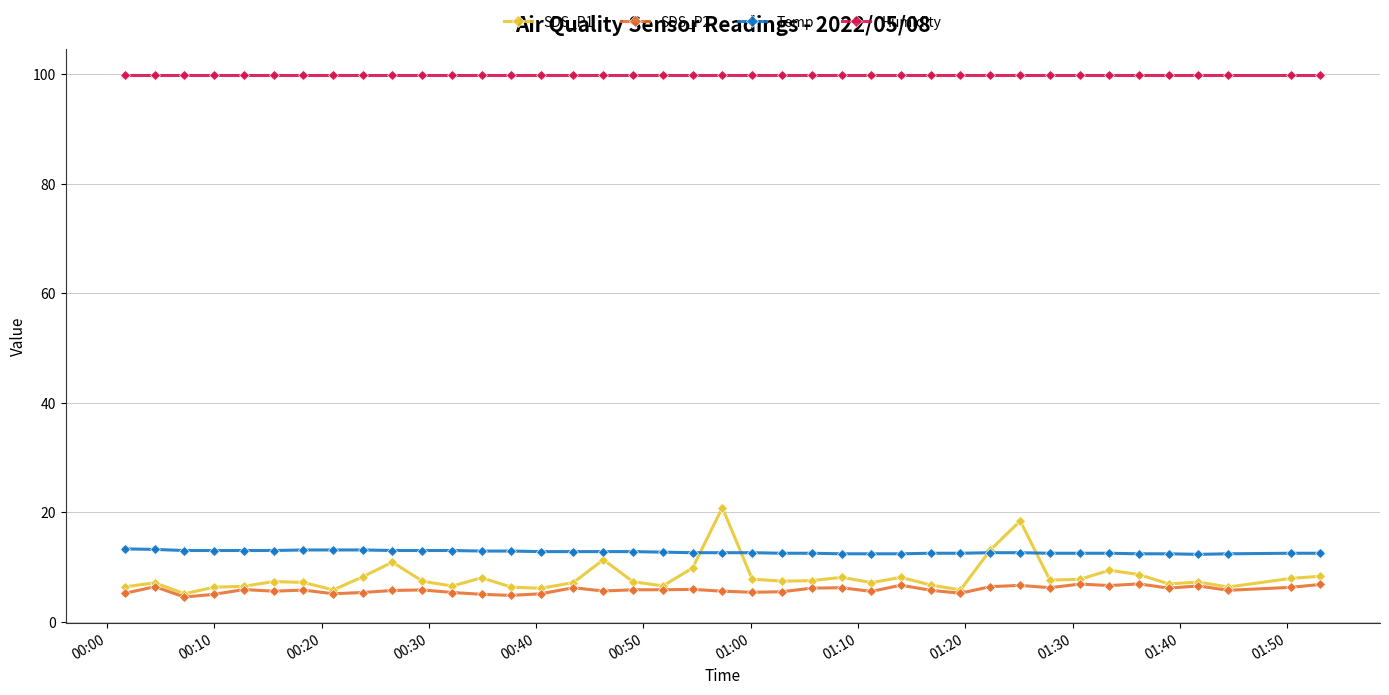

Which series has the largest range (max minus min)?

SDS_P1